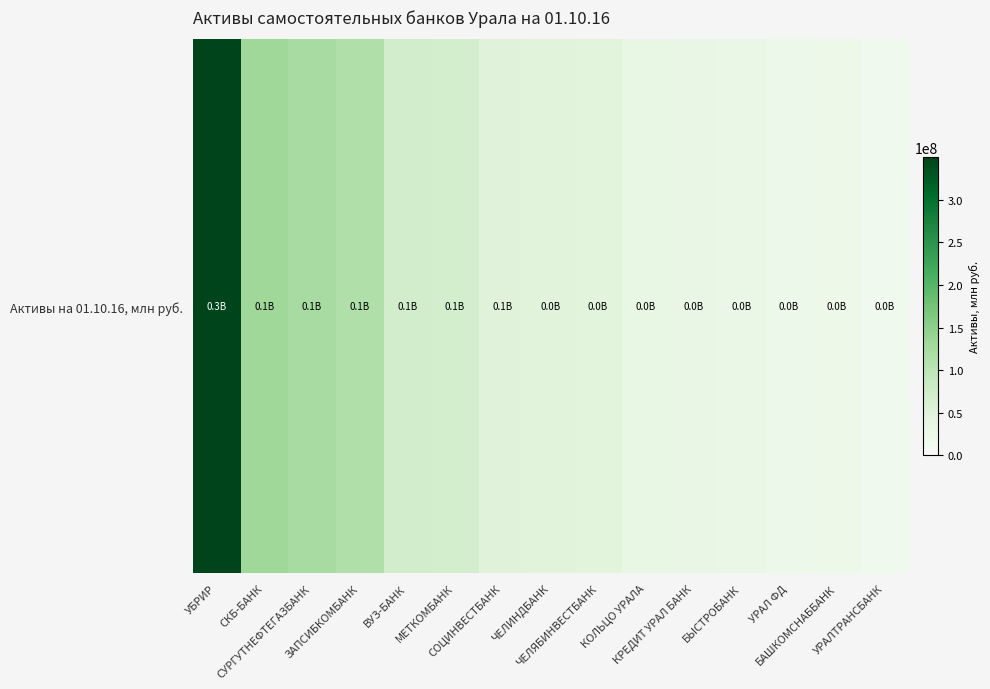

What is the minimum value shown in the chart?

17439250